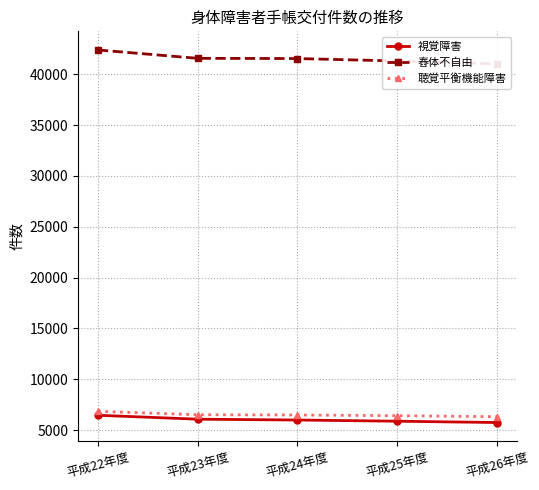

Which series has the largest range (max minus min)?

舂体不自由